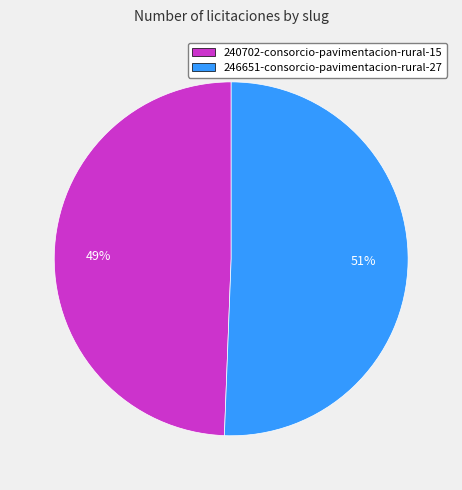

To the nearest percent, what portion does 246651-consorcio-pavimentacion-rural-27 represent?

51%